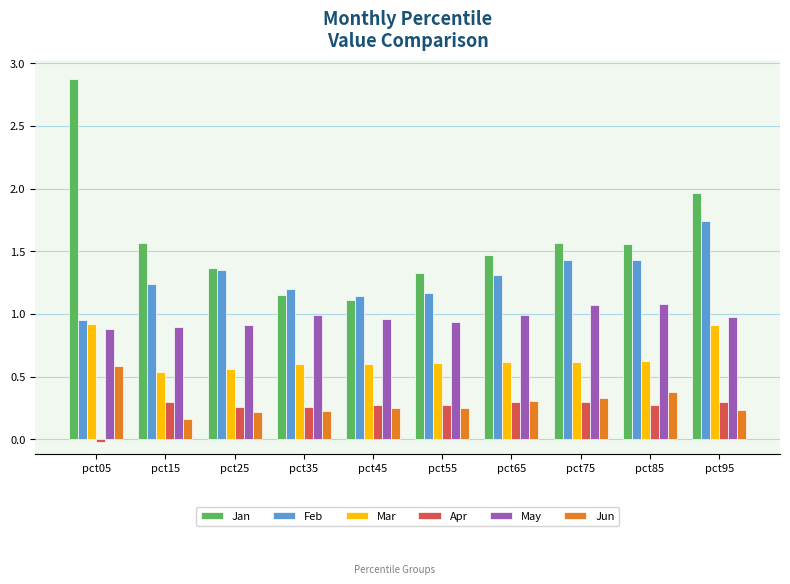

How many bars are there in total?

60